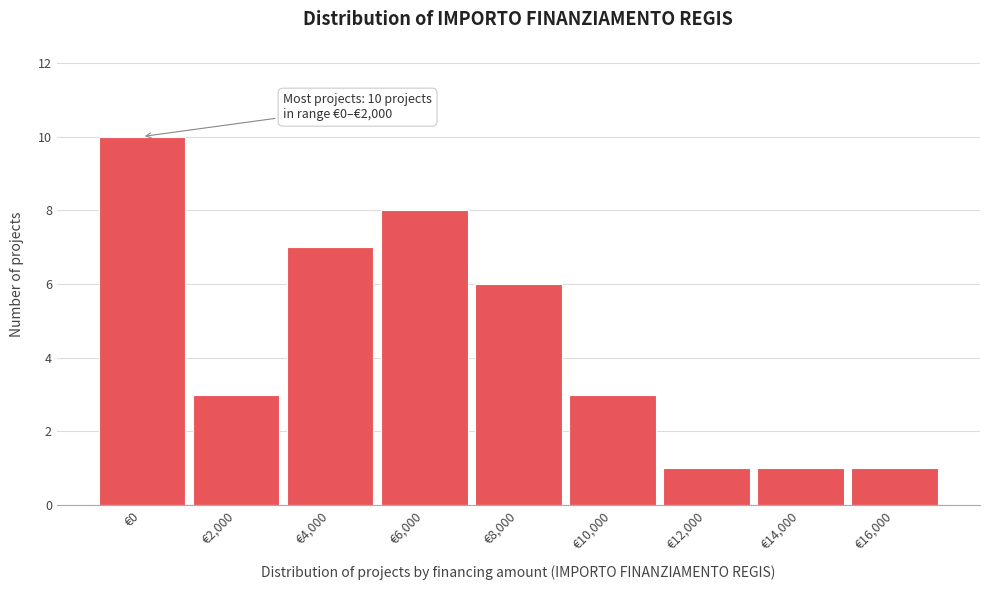

Reading left to right, list all the values displayed in this chart.

10	3	7	8	6	3	1	1	1